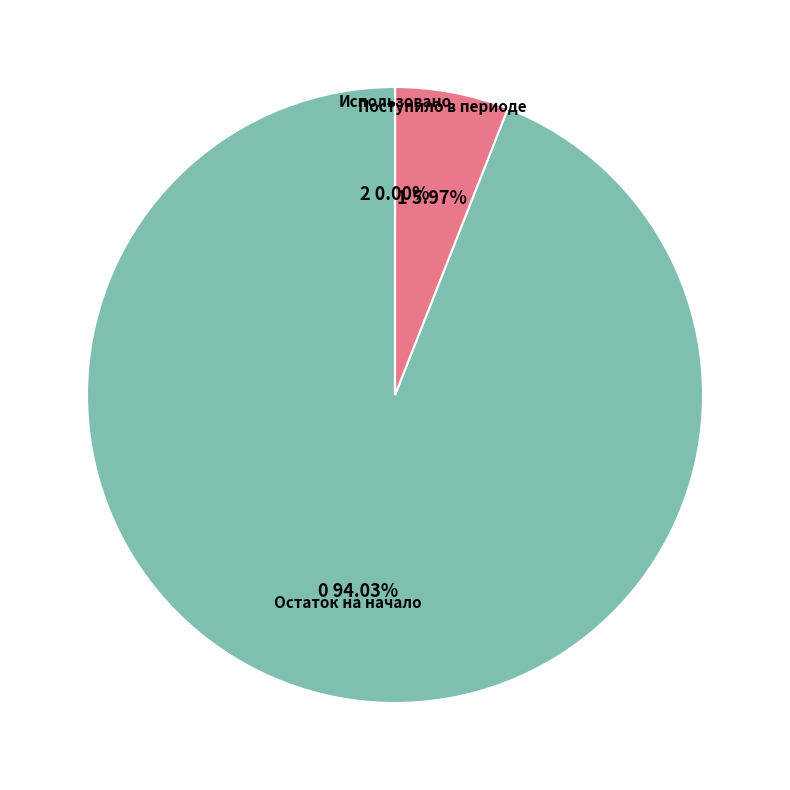

Which slice is the largest?

Остаток на начало